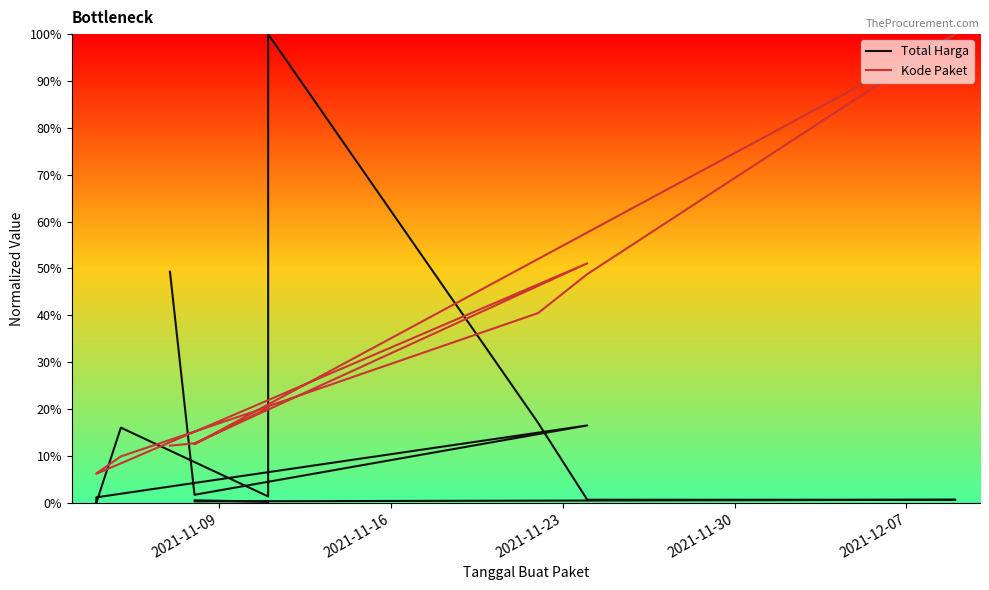

Rank the series by their average value, from highest to lowest.

Kode Paket, Total Harga